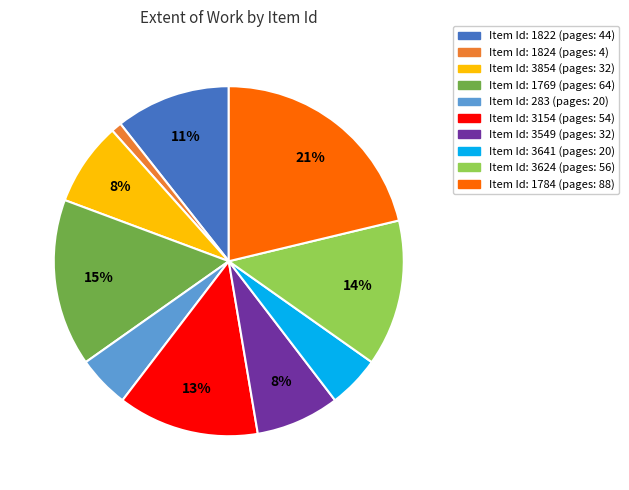

Does any single category account for the majority?

No